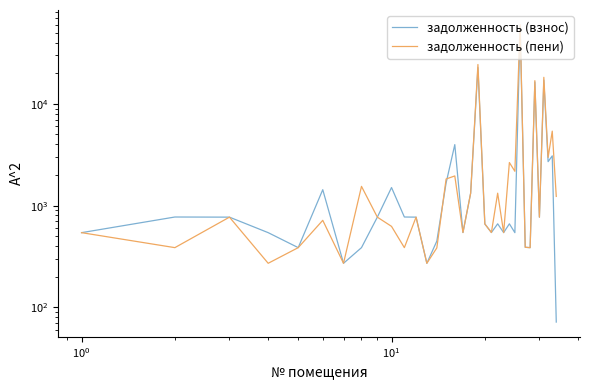

Which series has the largest total across all categories?

задолженность (пени)